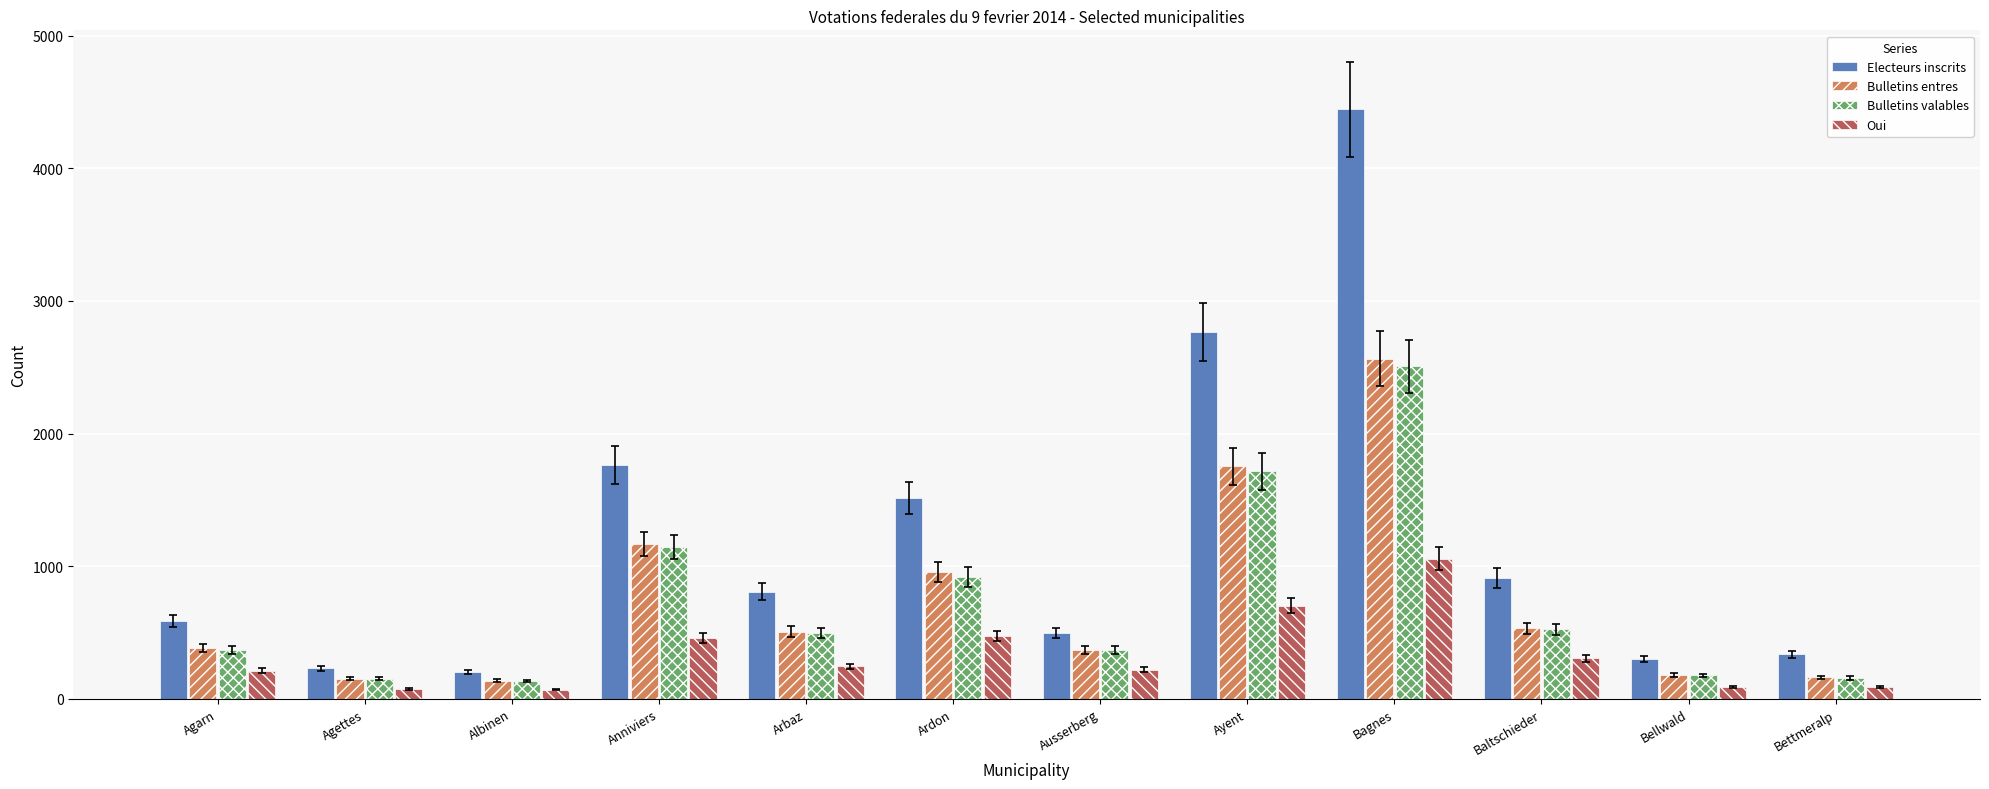

At how many categories does at least one series exceed 2906?

1